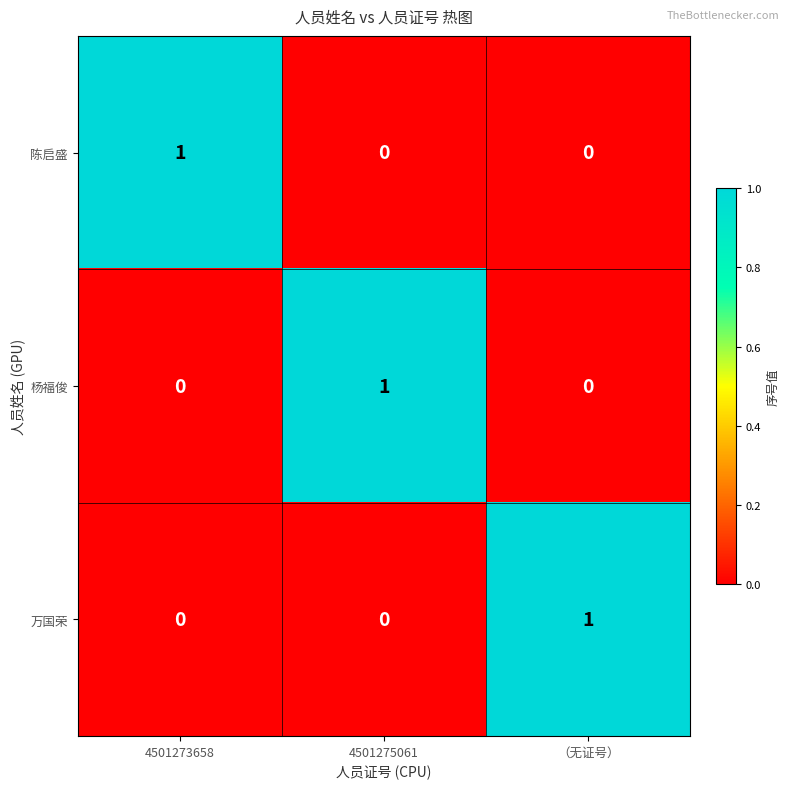

How many 杨福俊 values are between 0 and 1?

3